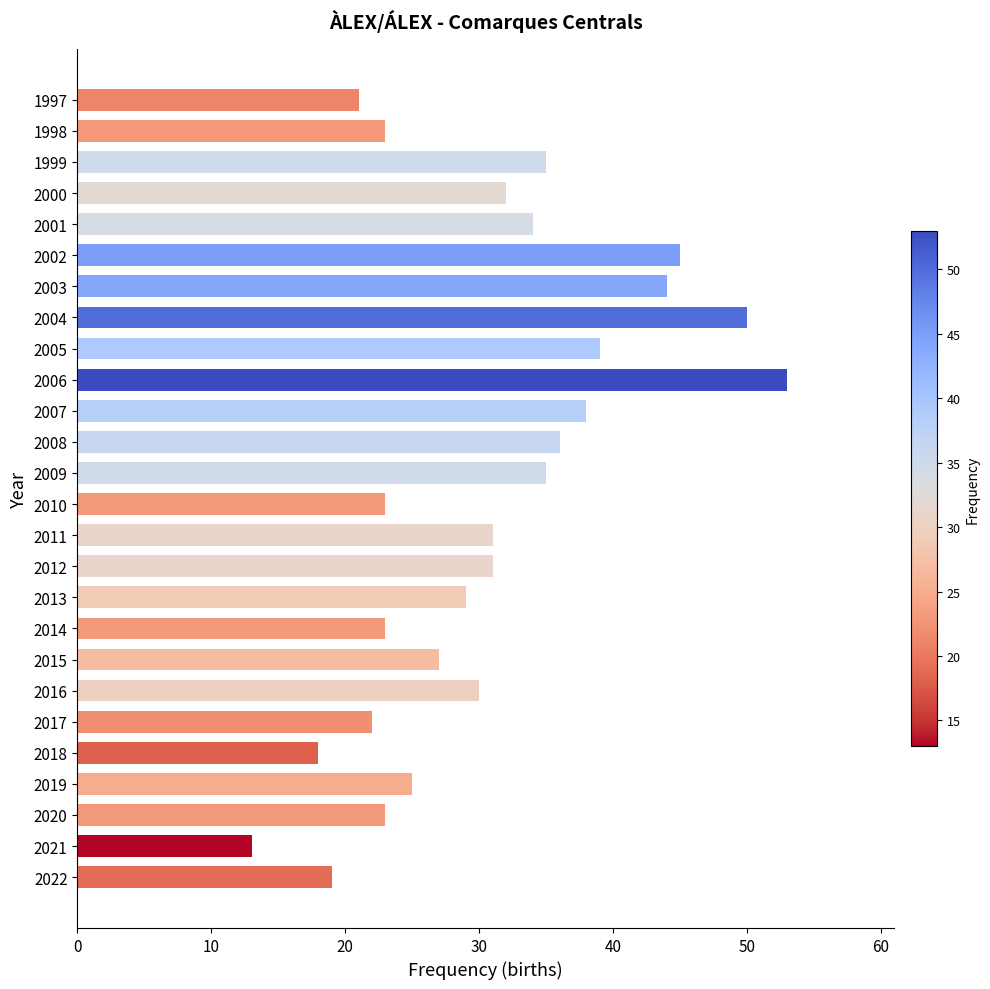

What is the sum of the values at 2014 and 2019?

48